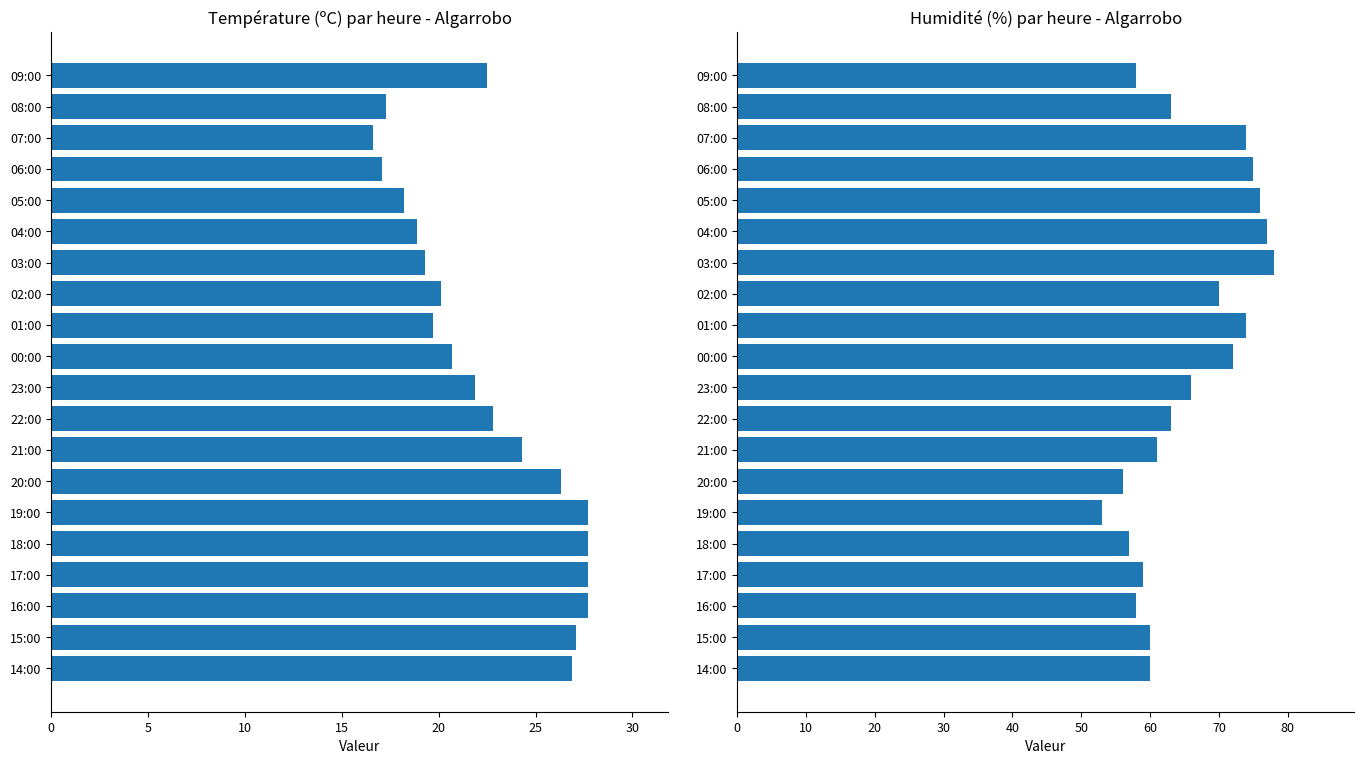

Does the chart contain stacked bars?

No